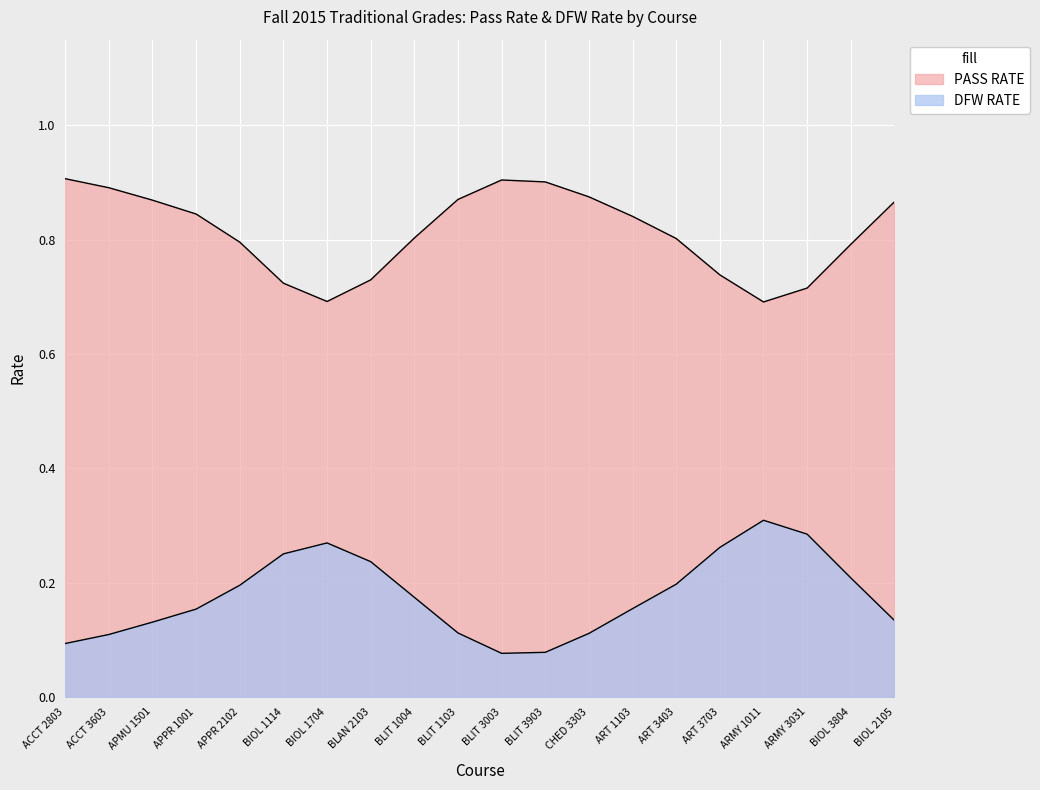

At BLAN 2103, list the series in order from smallest to largest.

DFW RATE, PASS RATE